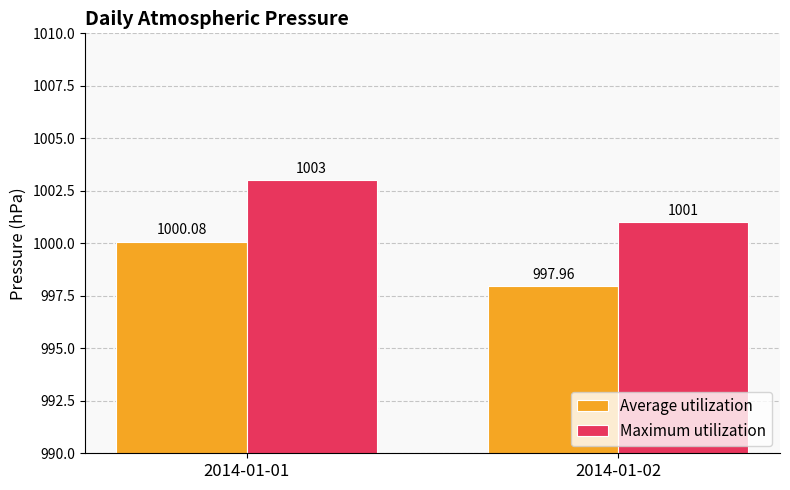

What is the highest value of the Average utilization series?

1000.1